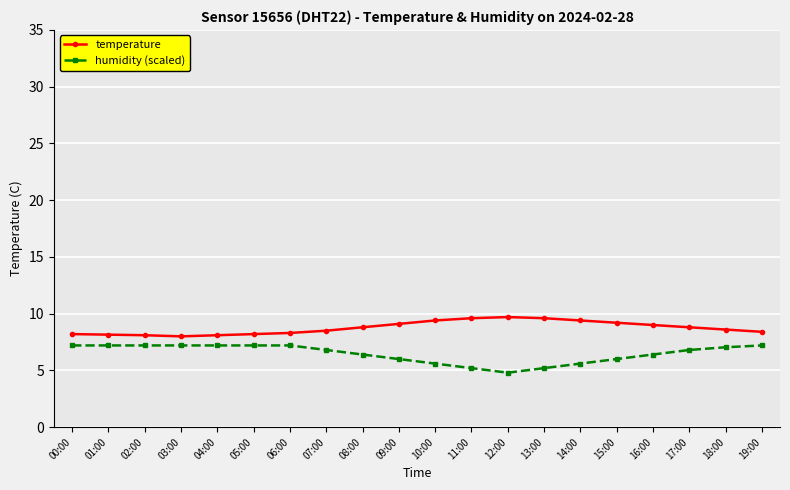

What is the difference between the maximum and second lowest values in the temperature series?

1.6